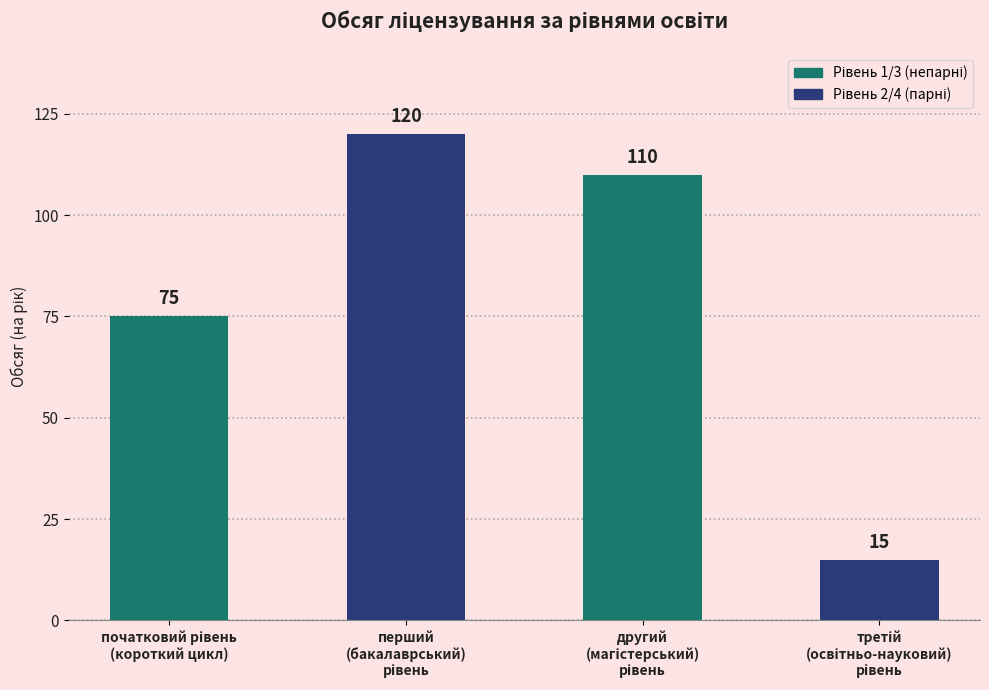

Are the bars grouped side by side (vs. stacked)?

No